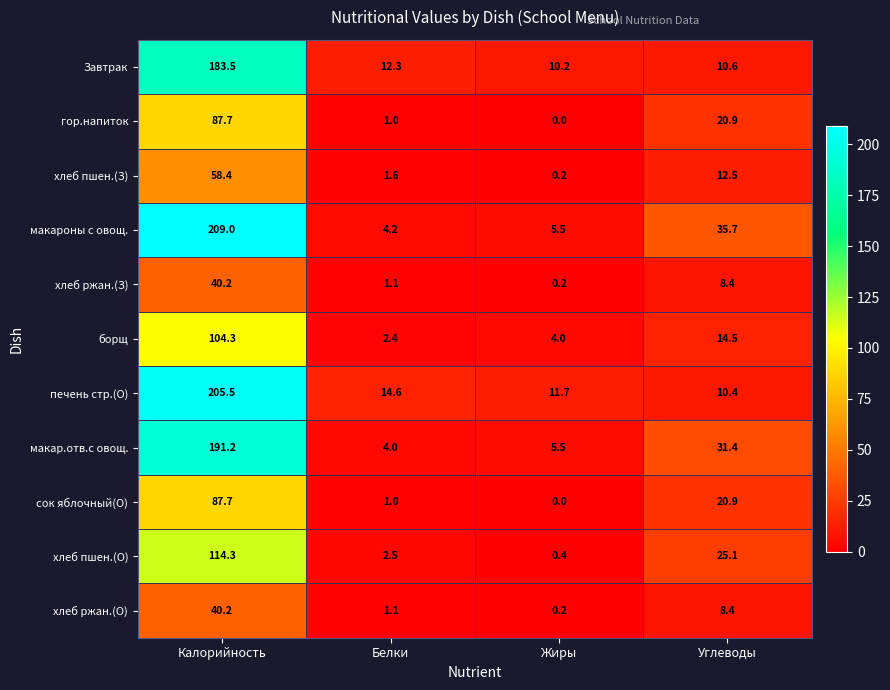

What is the spread (max minus min) of values at Белки?

13.6